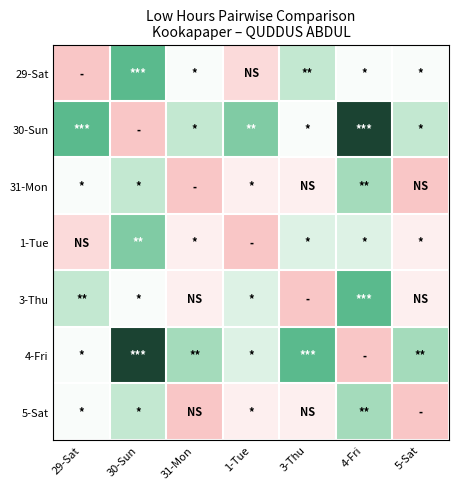

Reading left to right, what are all the values shown in this chart?

29-Sat: 29-Sat=0.0	30-Sun=0.1	31-Mon=0.0	1-Tue=0.0	3-Thu=0.1	4-Fri=0.0	5-Sat=0.0
30-Sun: 29-Sat=0.1	30-Sun=0.0	31-Mon=0.0	1-Tue=0.1	3-Thu=0.0	4-Fri=0.1	5-Sat=0.0
31-Mon: 29-Sat=0.0	30-Sun=0.0	31-Mon=0.0	1-Tue=0.0	3-Thu=0.0	4-Fri=0.1	5-Sat=0.0
1-Tue: 29-Sat=0.0	30-Sun=0.1	31-Mon=0.0	1-Tue=0.0	3-Thu=0.0	4-Fri=0.0	5-Sat=0.0
3-Thu: 29-Sat=0.1	30-Sun=0.0	31-Mon=0.0	1-Tue=0.0	3-Thu=0.0	4-Fri=0.1	5-Sat=0.0
4-Fri: 29-Sat=0.0	30-Sun=0.1	31-Mon=0.1	1-Tue=0.0	3-Thu=0.1	4-Fri=0.0	5-Sat=0.1
5-Sat: 29-Sat=0.0	30-Sun=0.0	31-Mon=0.0	1-Tue=0.0	3-Thu=0.0	4-Fri=0.1	5-Sat=0.0